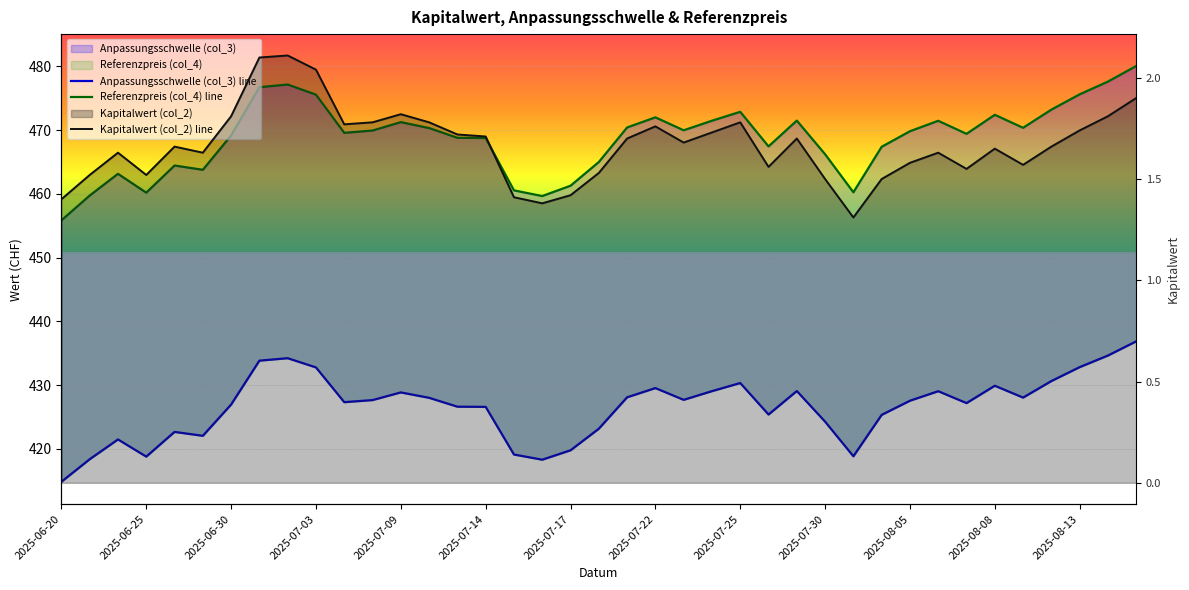

True or false: Referenzpreis (col_4) line has more than 1 interior local peaks.

True